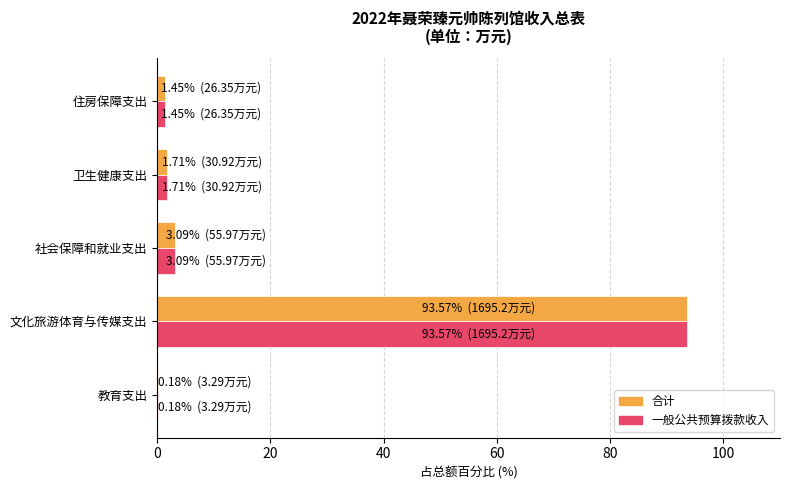

At which category does the chart reach its peak across all series?

文化旅游体育与传媒支出